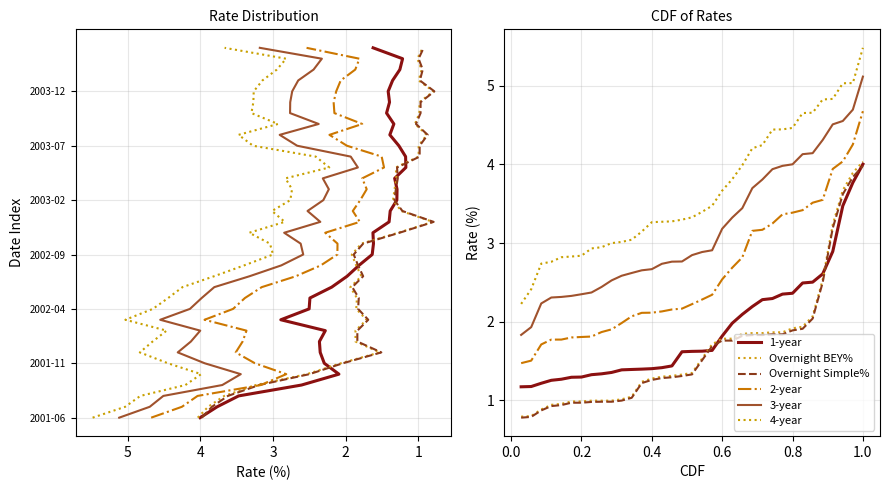

The value of 4-year at 4 is 4.3. True or false?

False